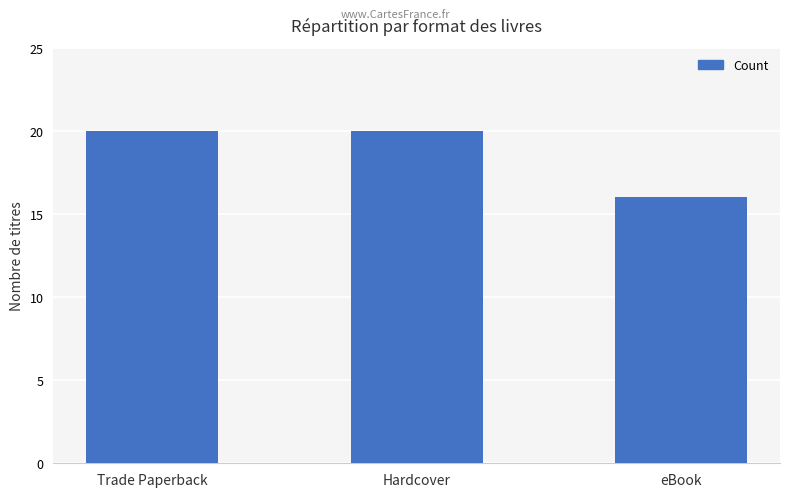

Count the number of data series in this chart.

1